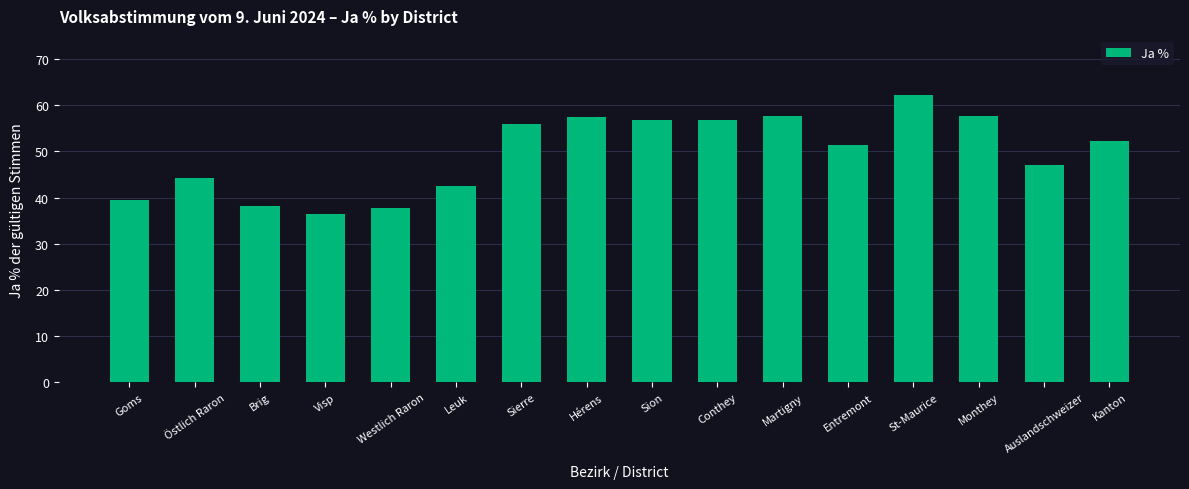

What position from the left is Auslandschweizer?

15